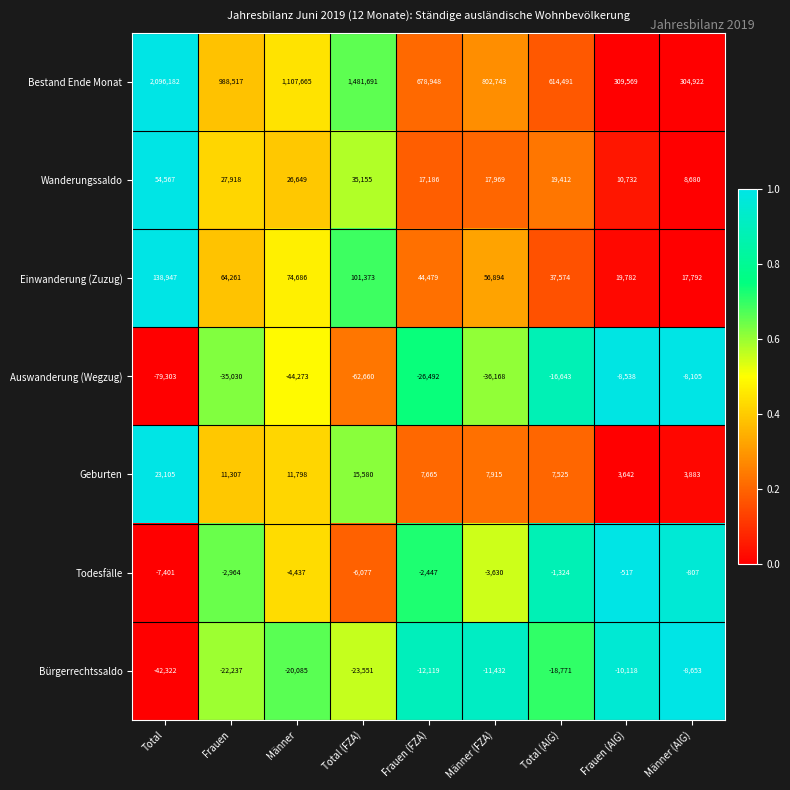

Rank the series at Männer (AIG) from highest to lowest value.

Bestand Ende Monat, Einwanderung (Zuzug), Wanderungssaldo, Geburten, Todesfälle, Auswanderung (Wegzug), Bürgerrechtssaldo